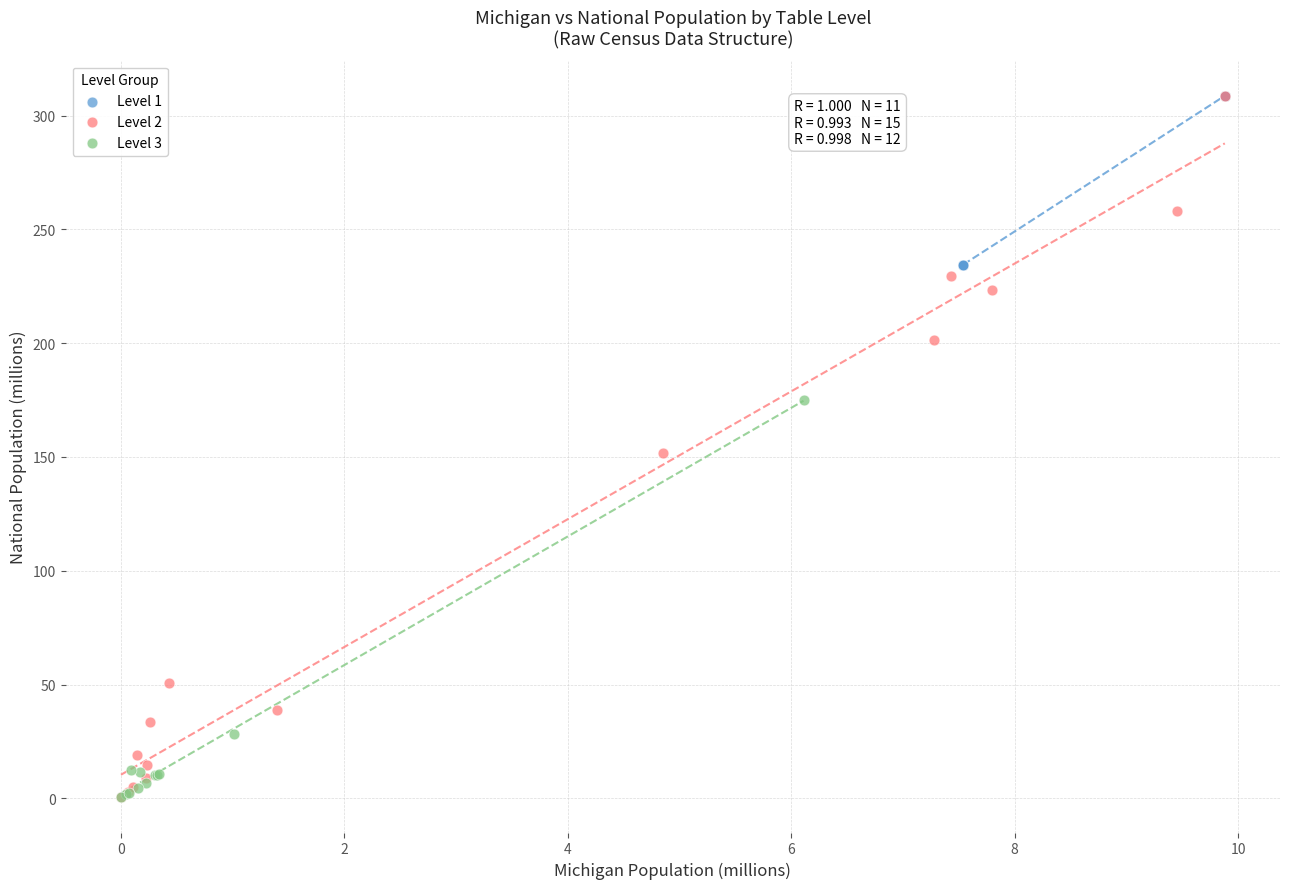

Which series has the largest Y range (max minus min)?

Level 2